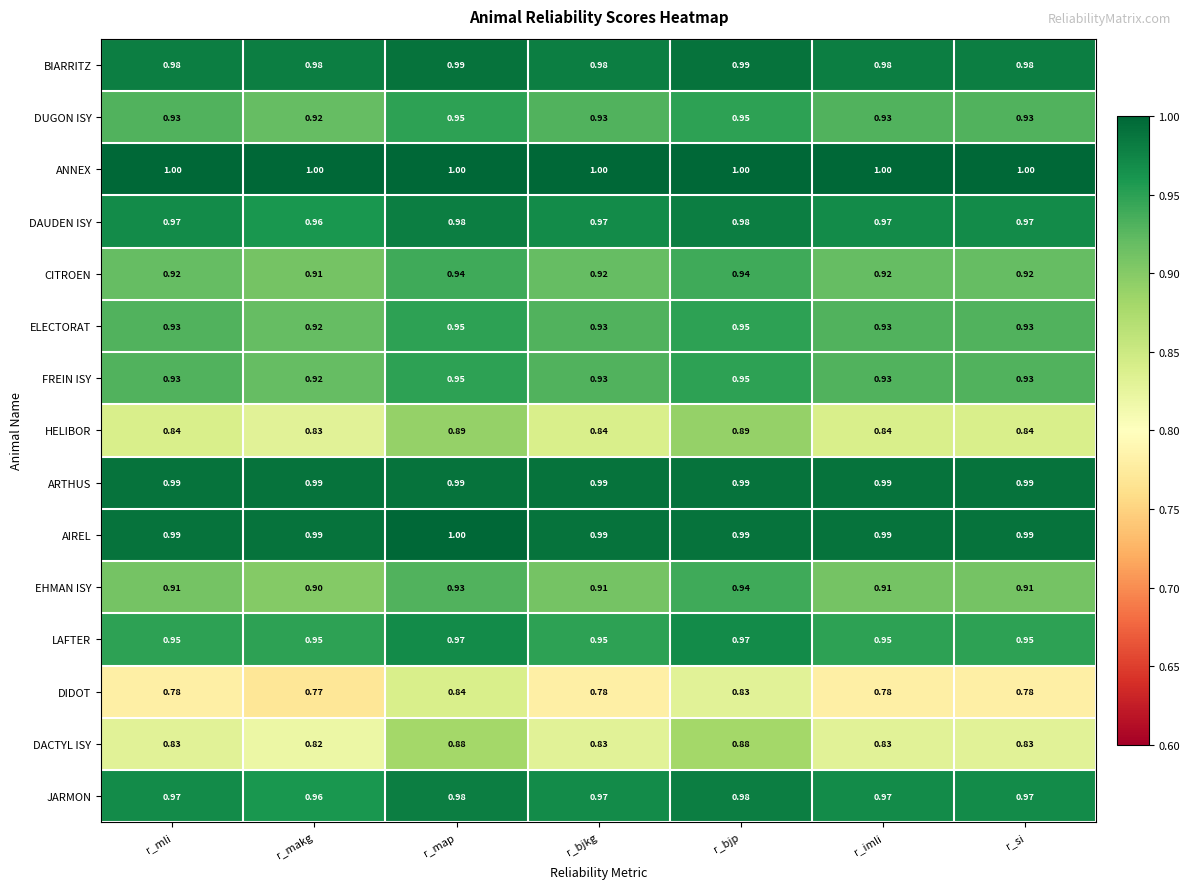

Which series has the largest range (max minus min)?

DIDOT